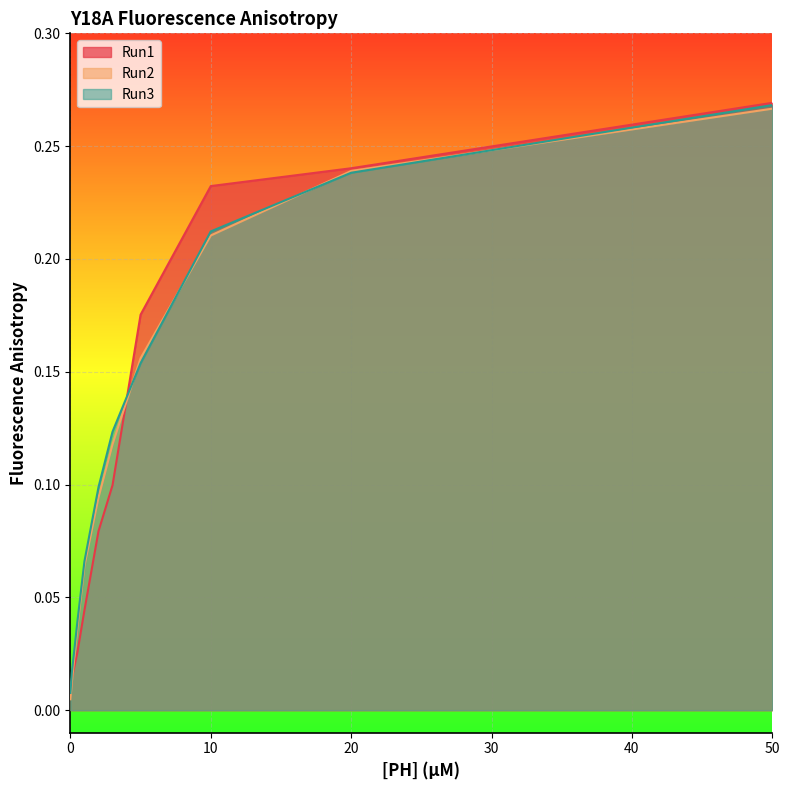

Does the chart display data point markers on the line(s)?

No